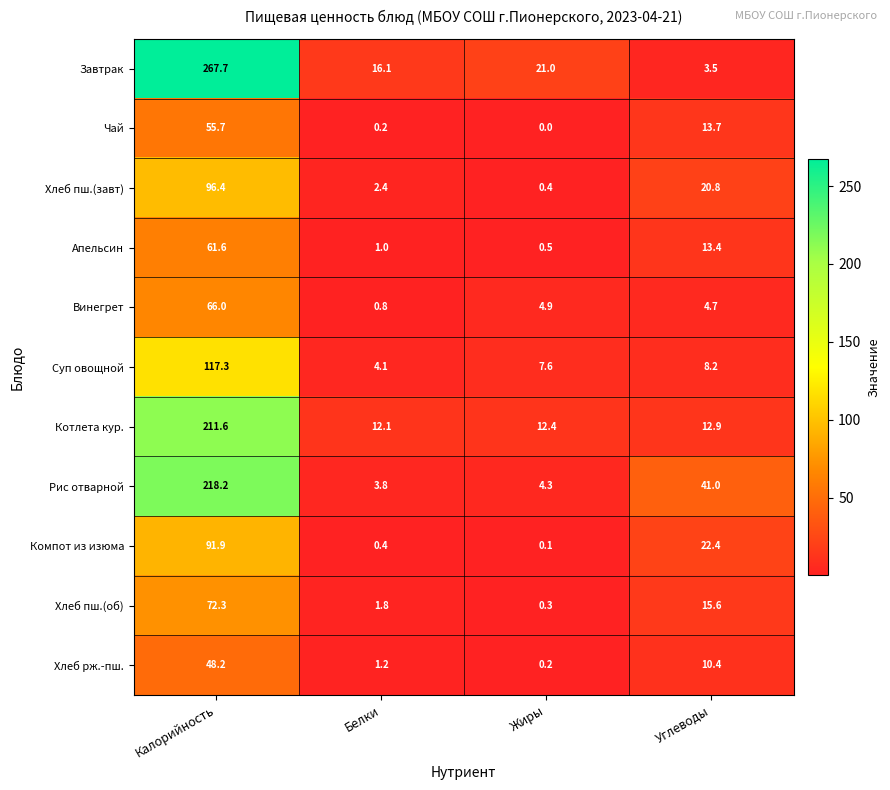

What is the difference between the highest and lowest values at Калорийность?

219.5